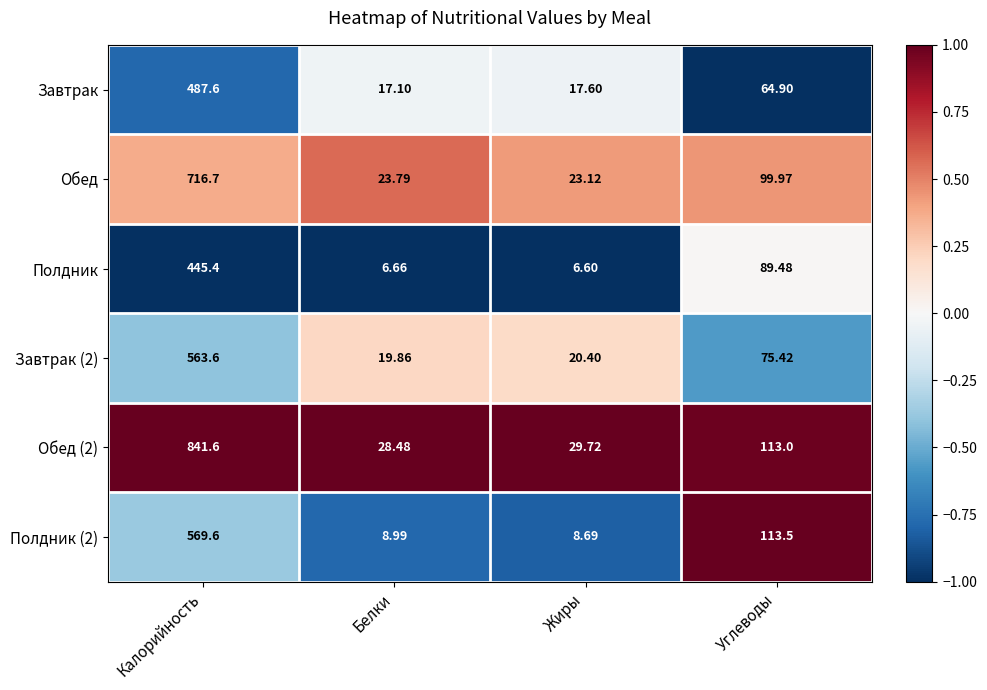

Where is Завтрак (2) nearest to the value 291?

Углеводы